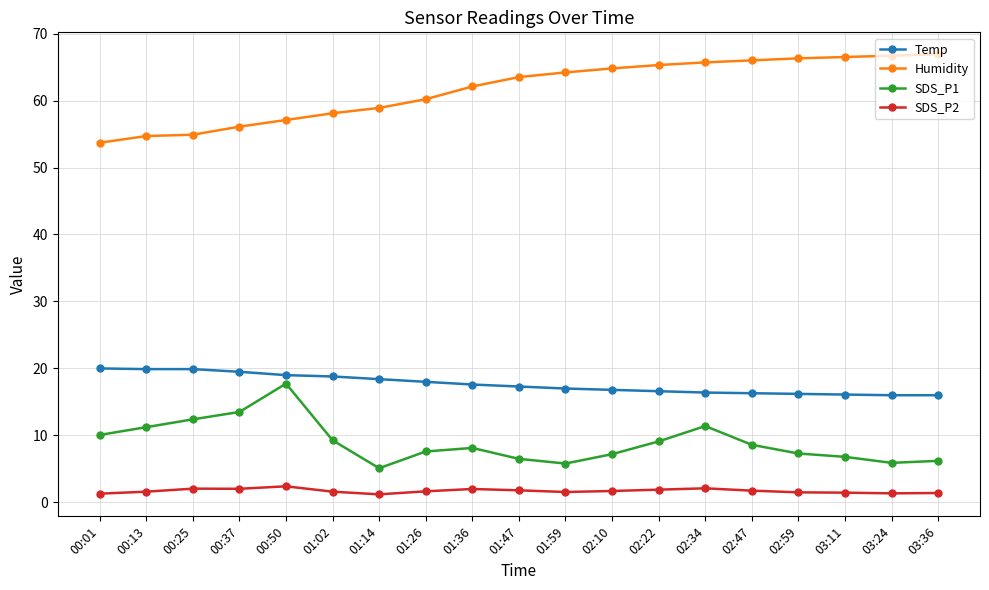

What is the sum of all SDS_P1 values?

169.8